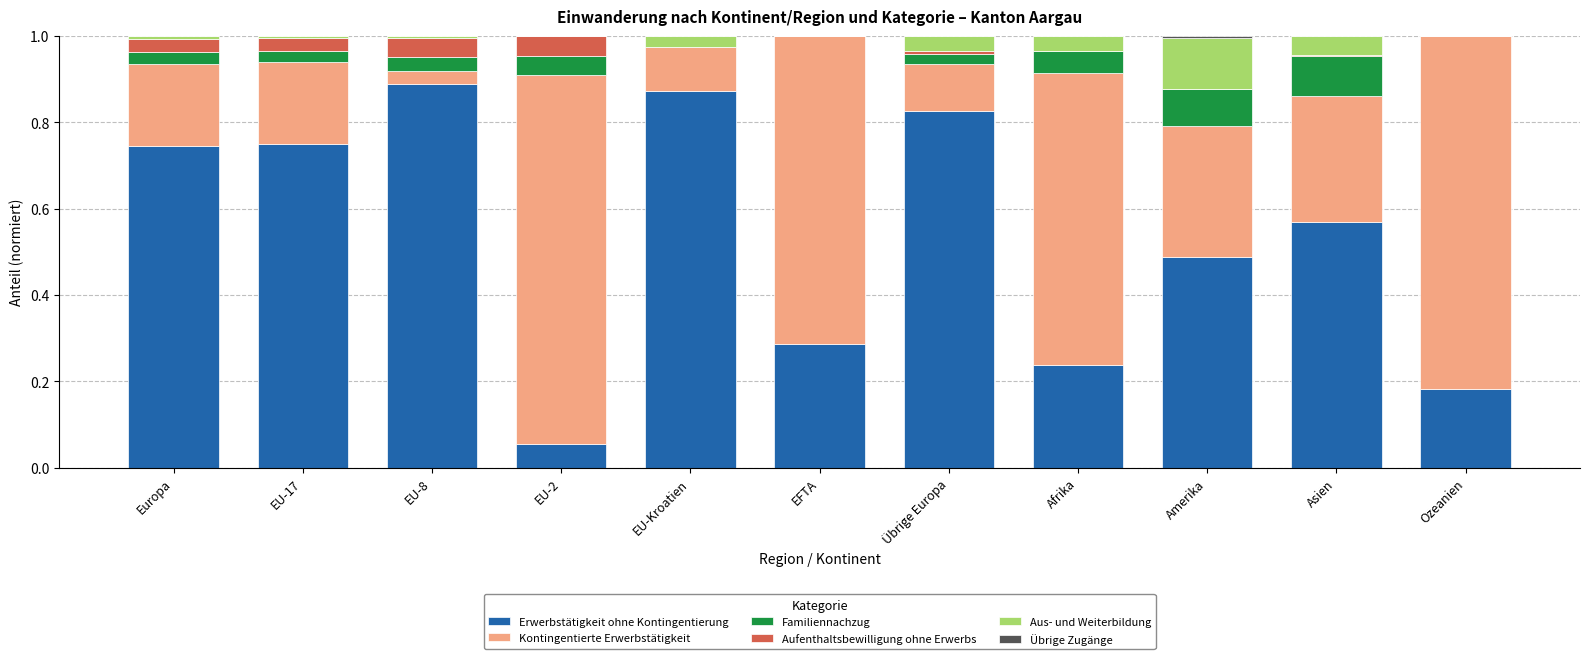

What is the sum of all Erwerbstätigkeit ohne Kontingentierung values?

5.9